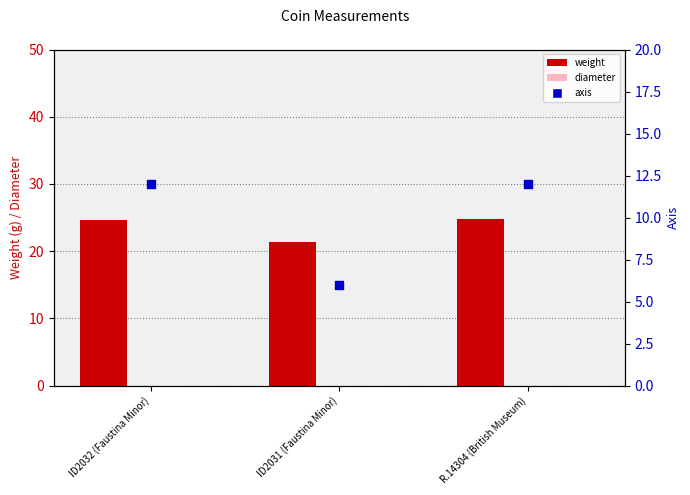

What is the total value across all series at ID2031 (Faustina Minor)?

27.3